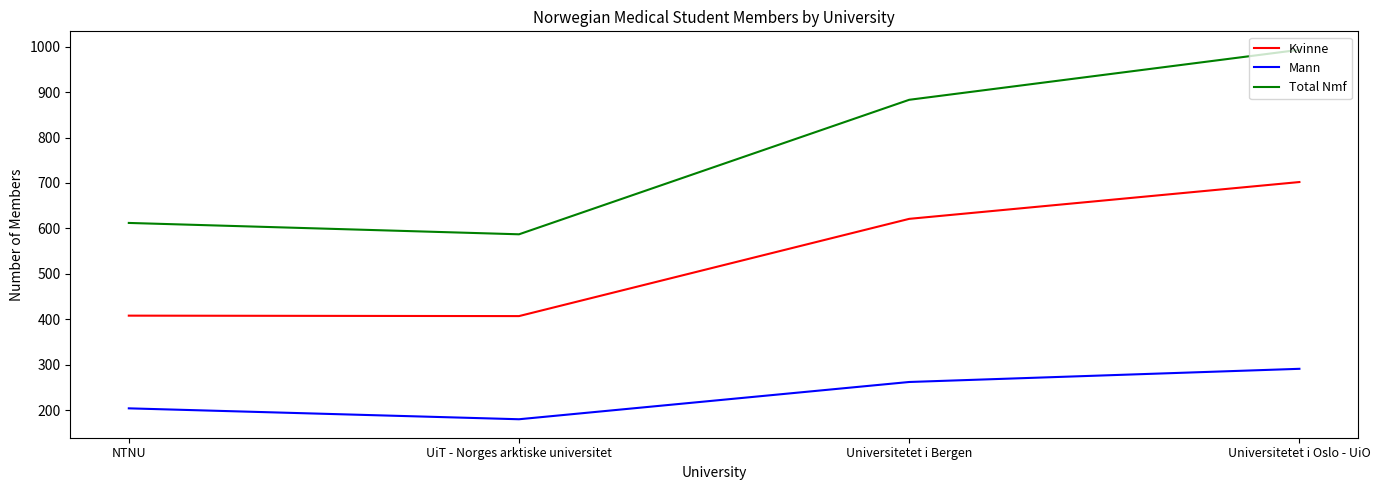

The Total Nmf series shows 612 at NTNU. True or false?

True